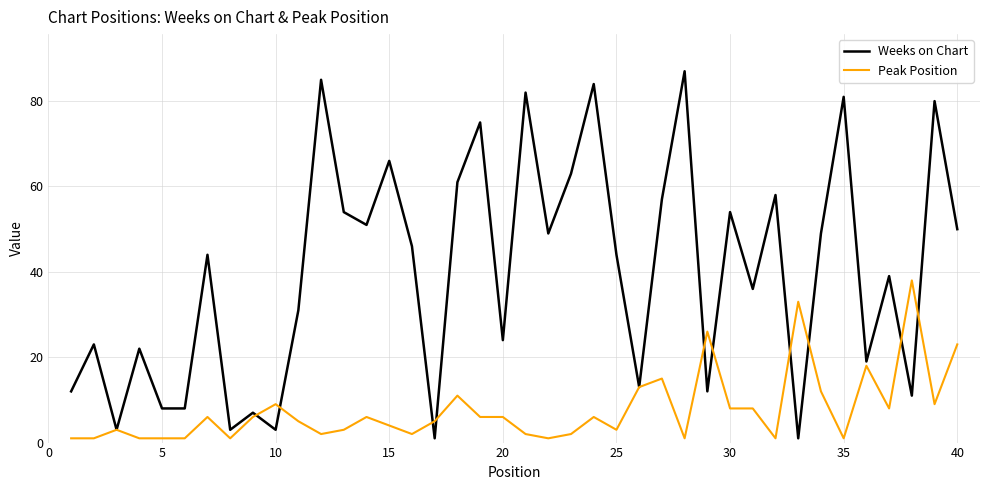

Count the number of data series in this chart.

2